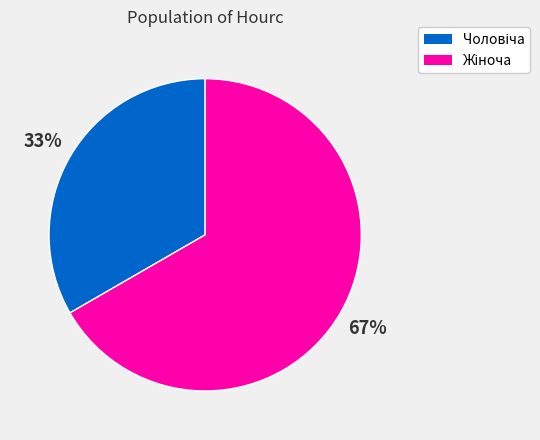

Is there any slice that represents more than half of the pie?

Yes